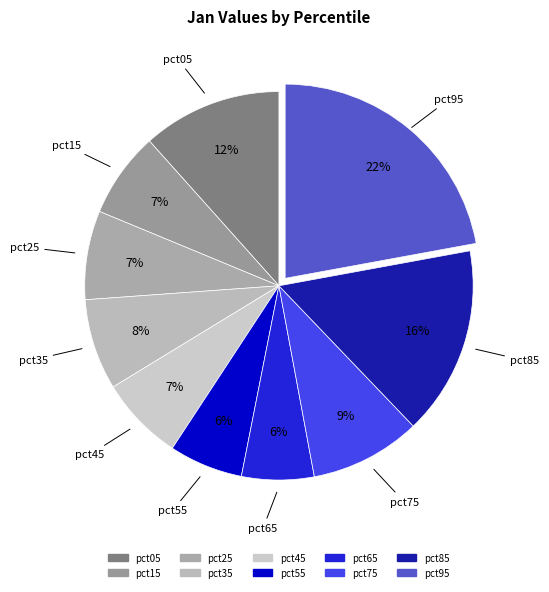

To the nearest percent, what is the difference between the largest and smallest slice percentages?

16%